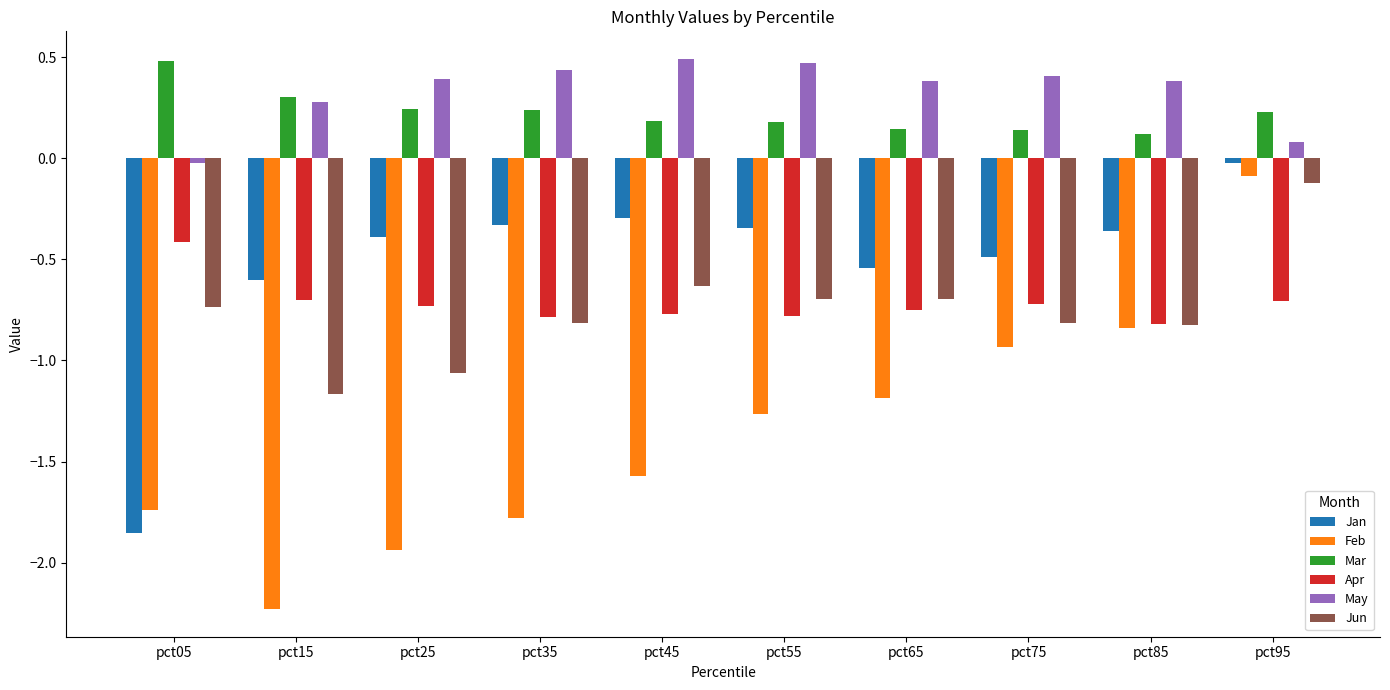

What is the difference between the maximum and second lowest values in the Mar series?

0.3